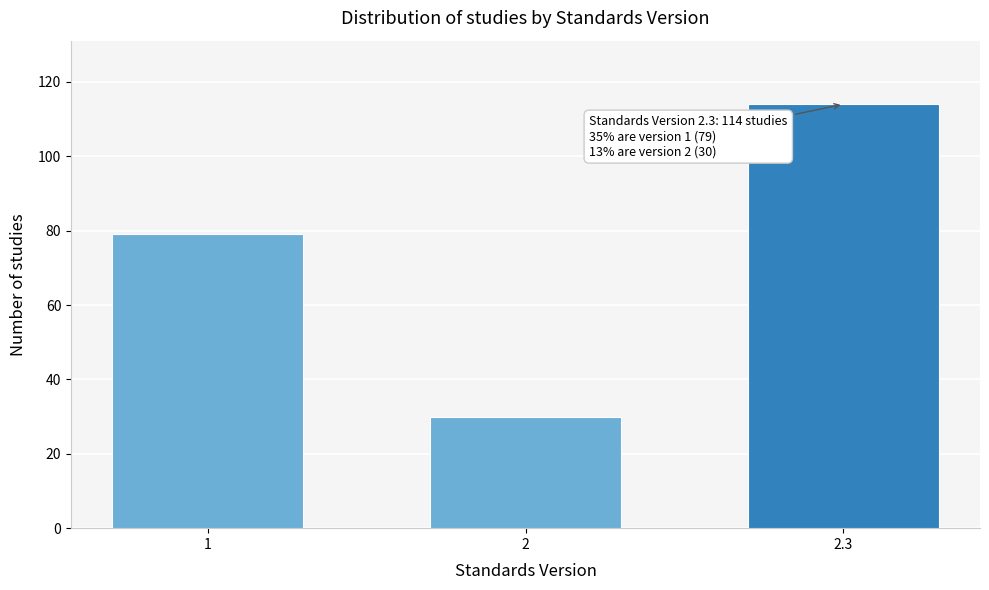

Reading left to right, transcribe all the data shown in this chart.

1=79	2=30	2.3=114